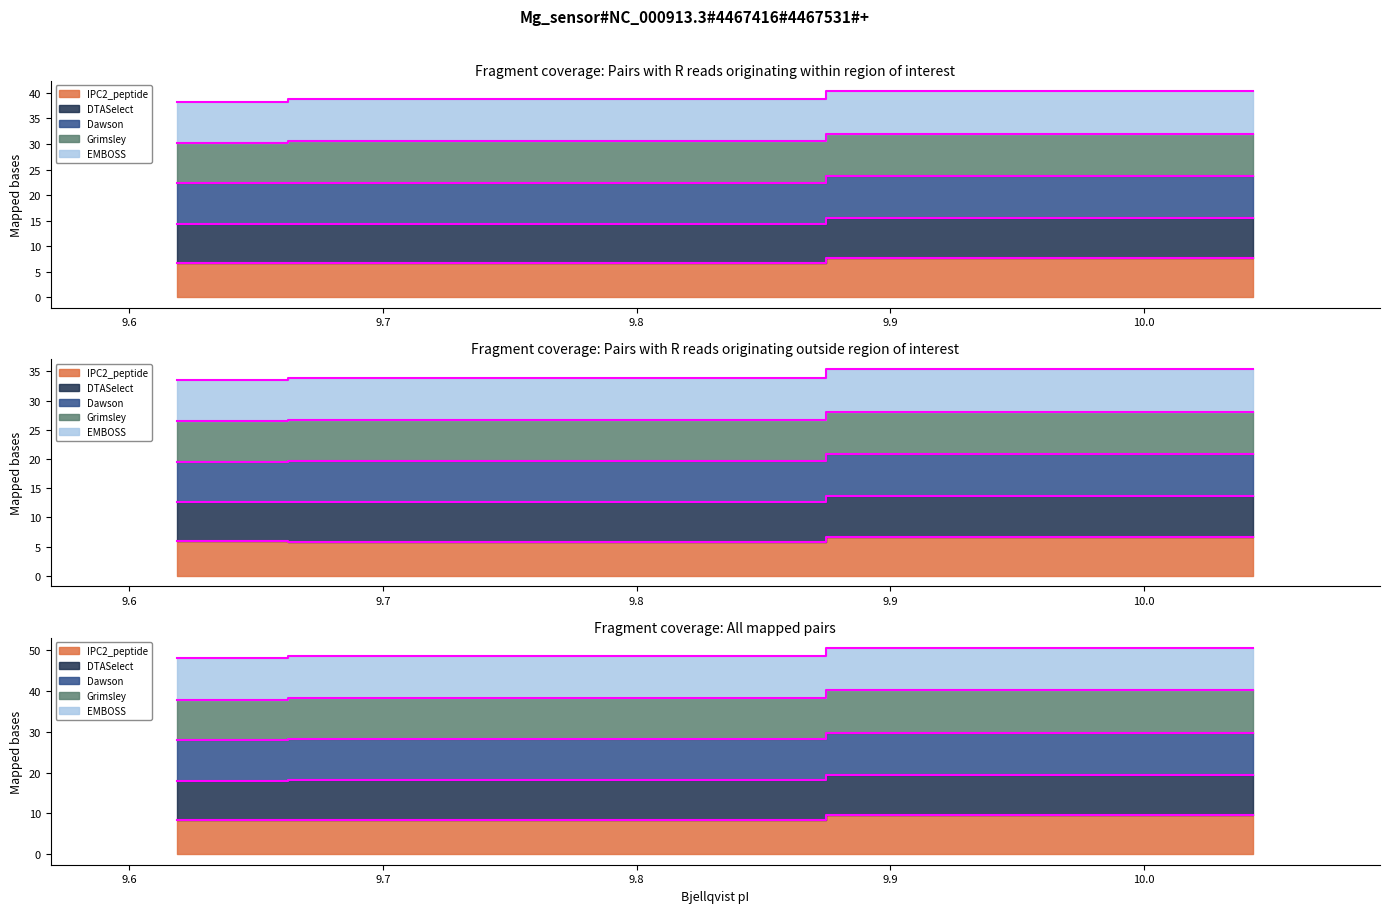

How many lines are shown in the chart?

3